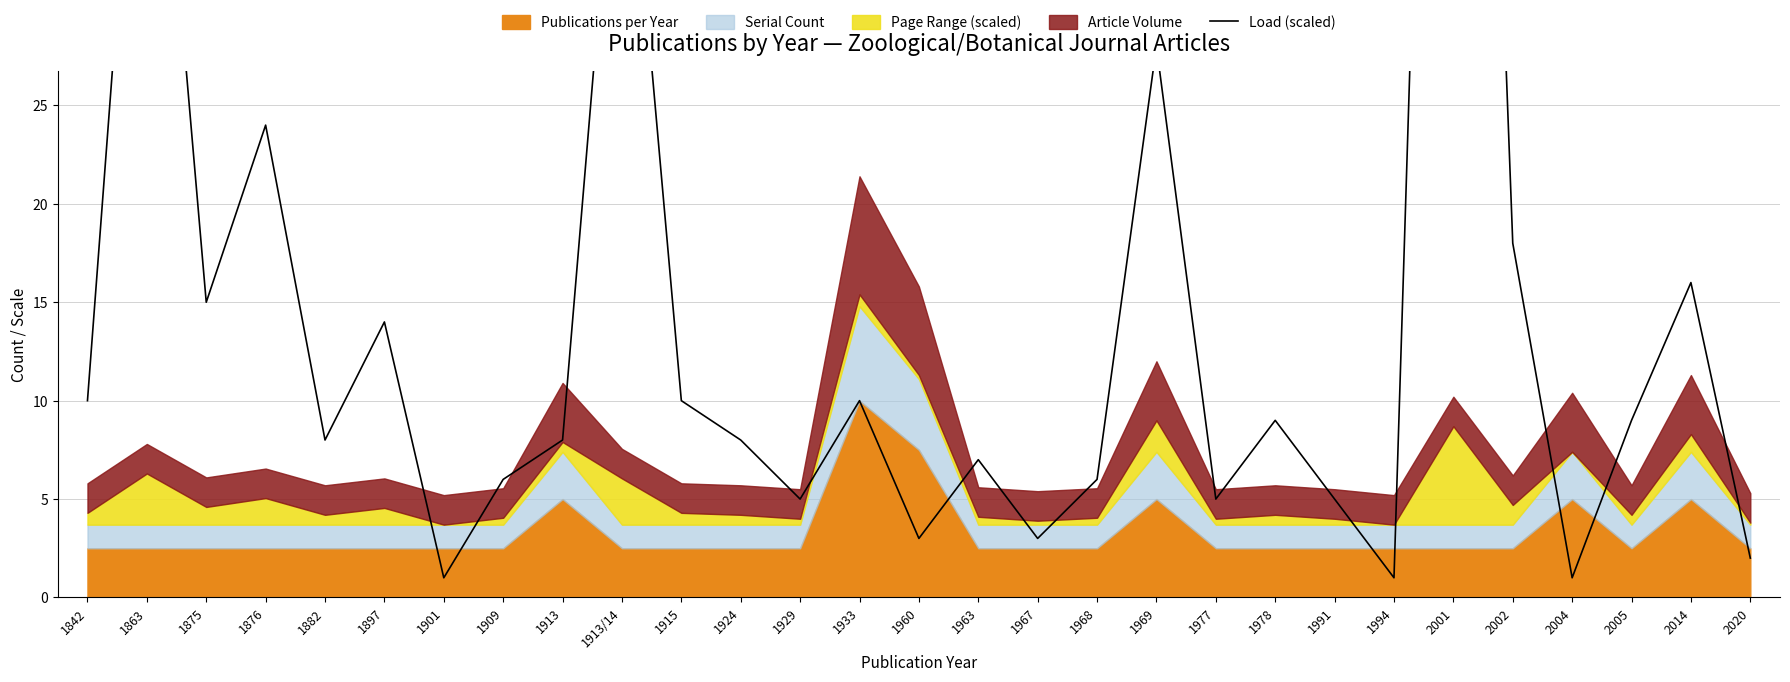

What is the label of the 13th point from the left?

1929